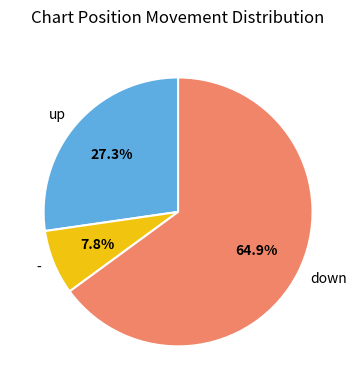

What is the ratio of the value at - to the value at up?

0.3